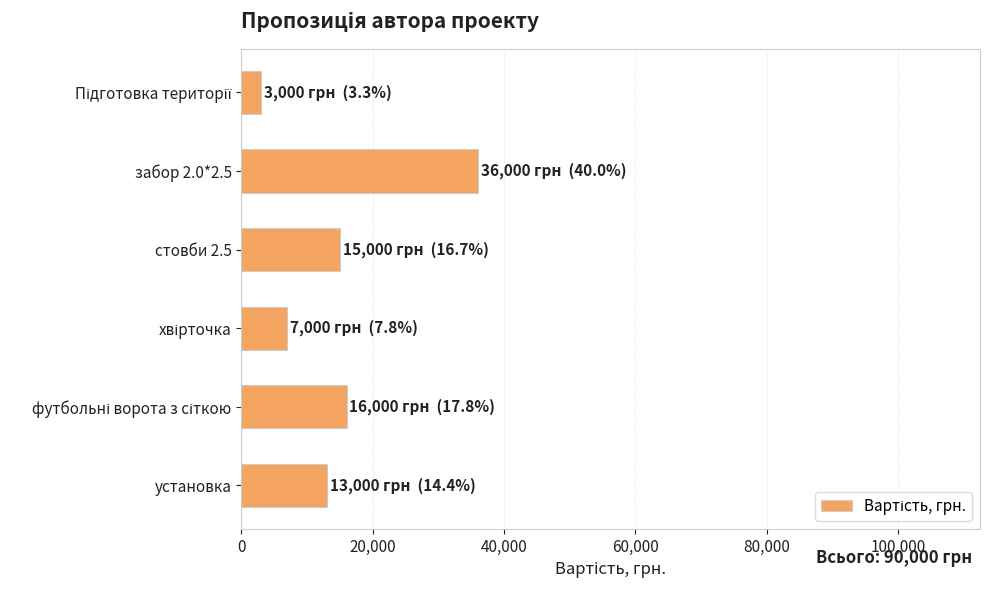

Is it true that the value at стовби 2.5 is 15000?

True